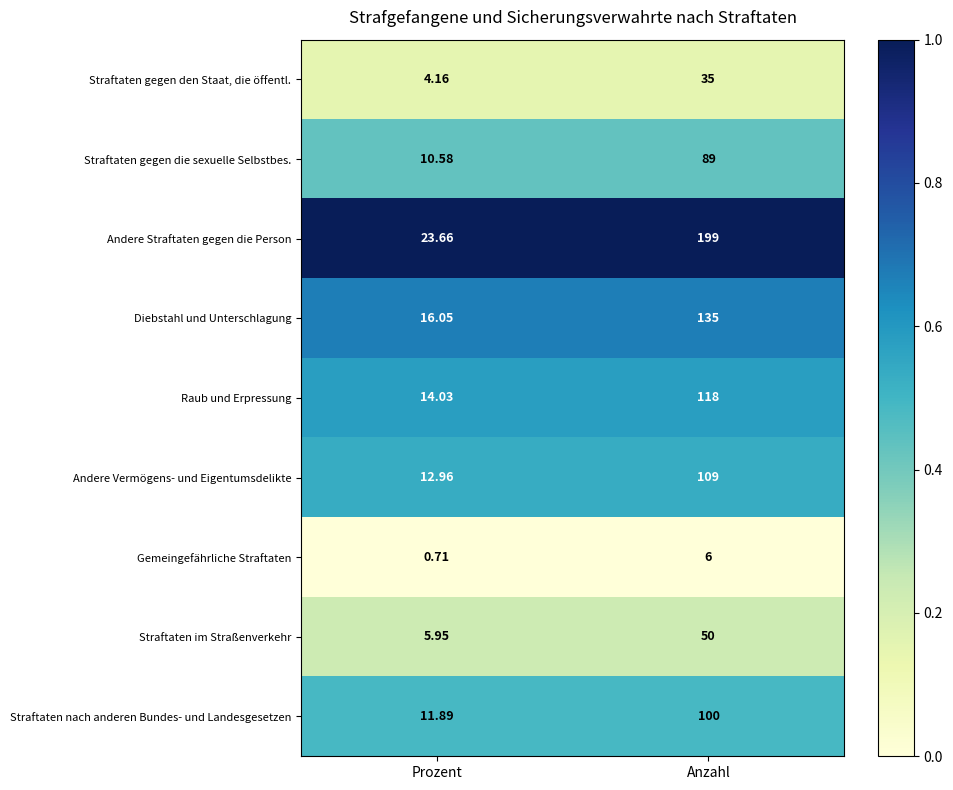

At Anzahl, list the series in order from largest to smallest.

Andere Straftaten gegen die Person, Diebstahl und Unterschlagung, Raub und Erpressung, Andere Vermögens- und Eigentumsdelikte, Straftaten nach anderen Bundes- und Landesgesetzen, Straftaten gegen die sexuelle Selbstbes., Straftaten im Straßenverkehr, Straftaten gegen den Staat, die öffentl., Gemeingefährliche Straftaten